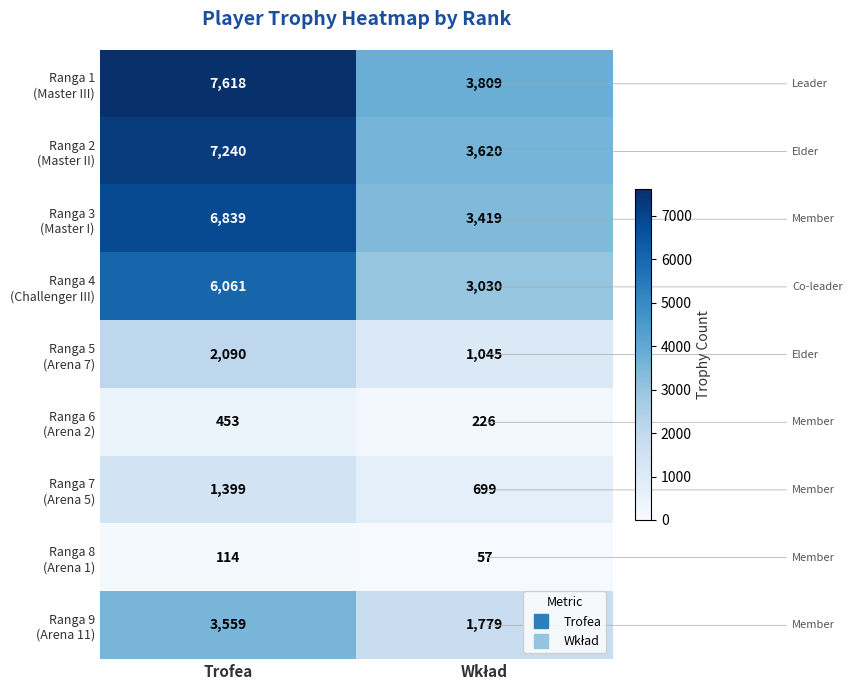

How many series are shown in this chart?

9